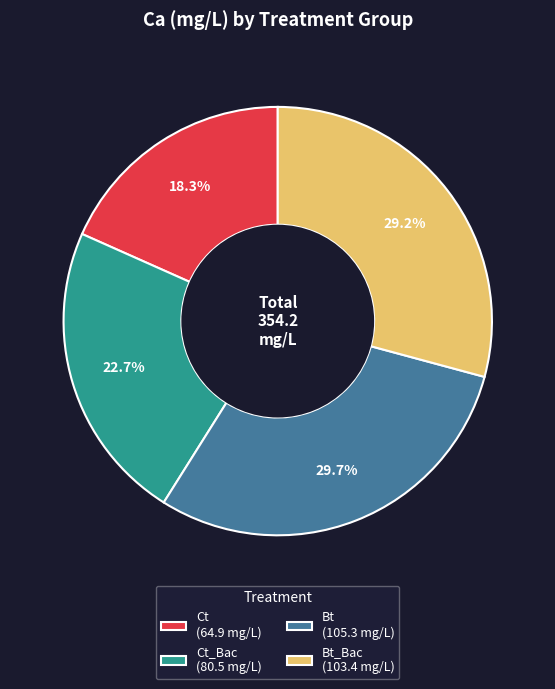

What is the smallest slice in the pie chart?

Ct (64.9 mg/L)